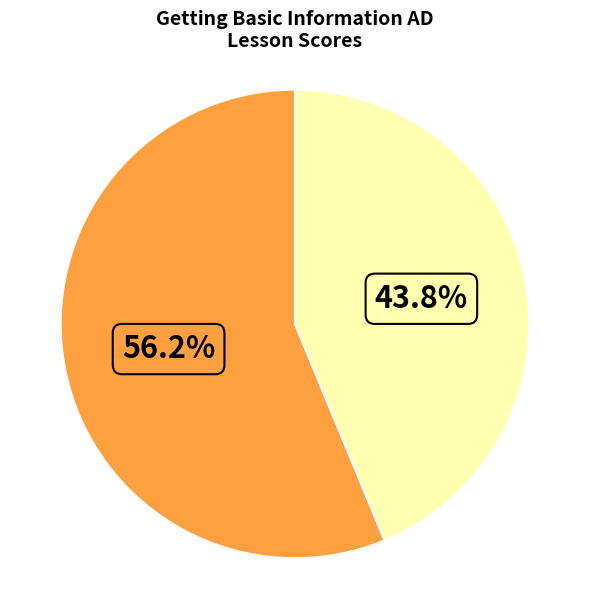

Is there any slice that represents more than half of the pie?

Yes